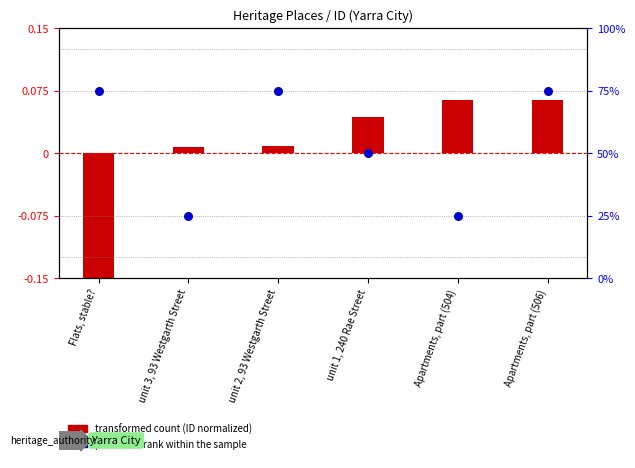

Which series reaches the minimum Y coordinate?

transformed count (ID normalized)